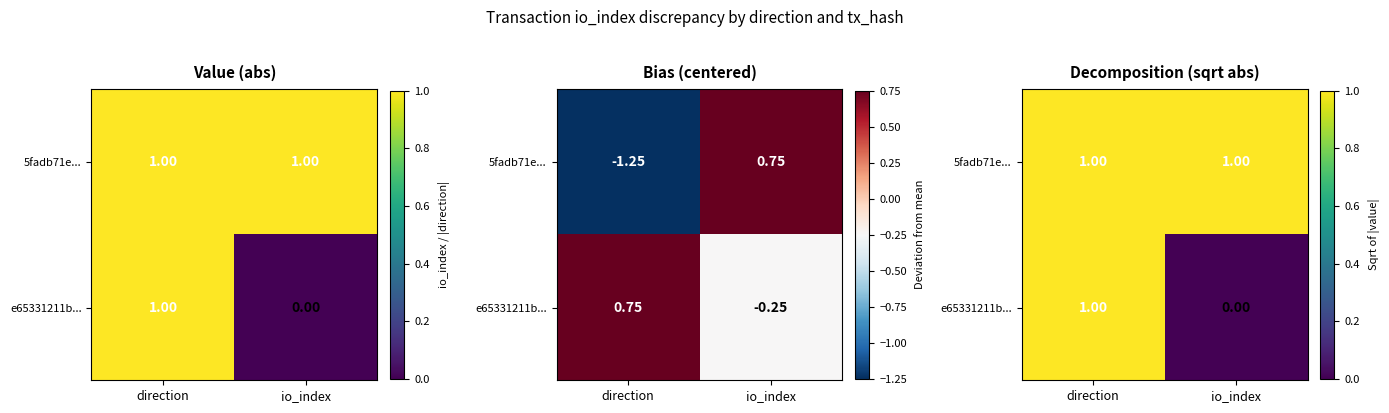

Between direction and io_index, which is larger?

direction